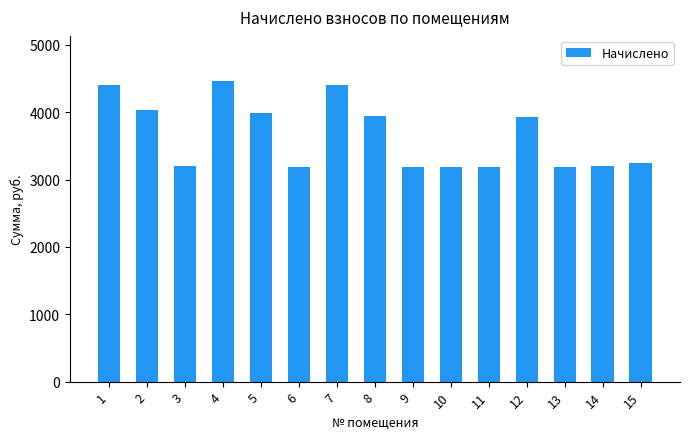

What is the average value?

3650.4